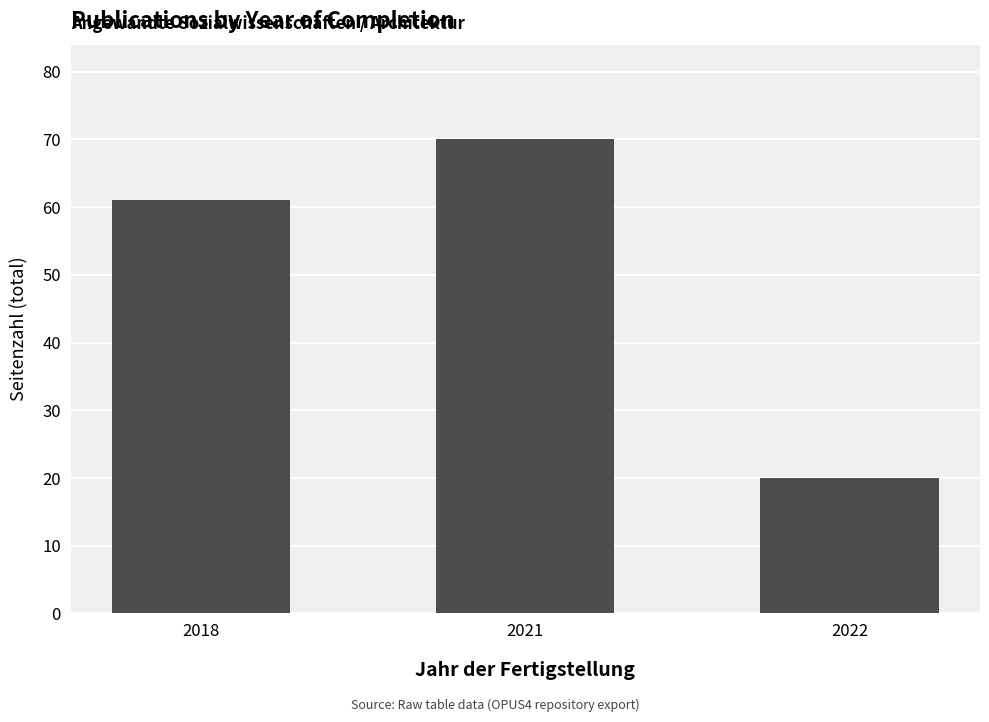

What is the approximate value at 2022?

20